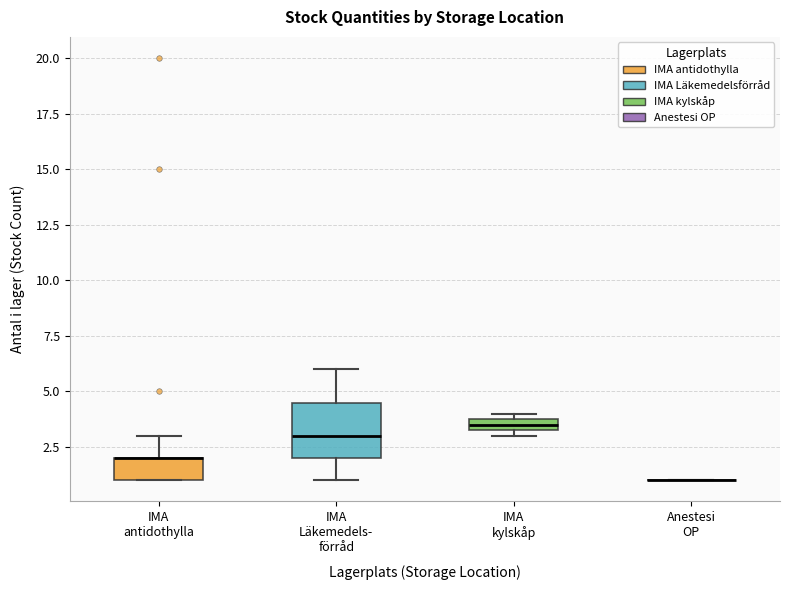

Comparing the boxes themselves (not the whiskers), which one is the tallest?

IMA Läkemedels- förråd